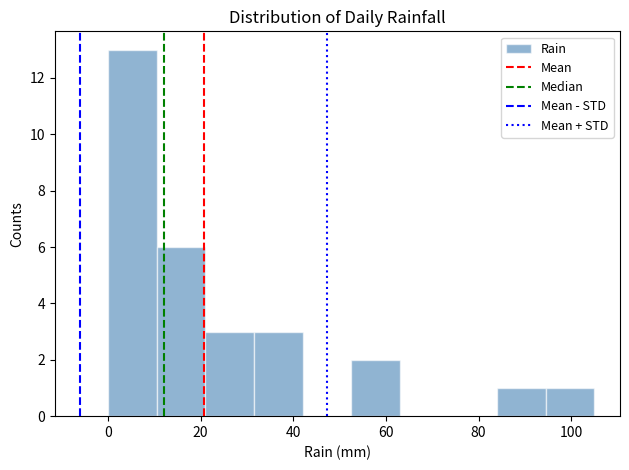

Reading left to right, list every bar in this chart as the range it spans on the x-axis followed by its height. Neither the bar edges nor the heights are printed on the chart, so give them approximately, as read against the axes.

0.0 to 10.5: 13
10.5 to 21.0: 6
21.0 to 31.5: 3
31.5 to 42.0: 3
42.0 to 52.5: 0
52.5 to 63.0: 2
63.0 to 73.5: 0
73.5 to 84.0: 0
84.0 to 94.5: 1
94.5 to 105.0: 1